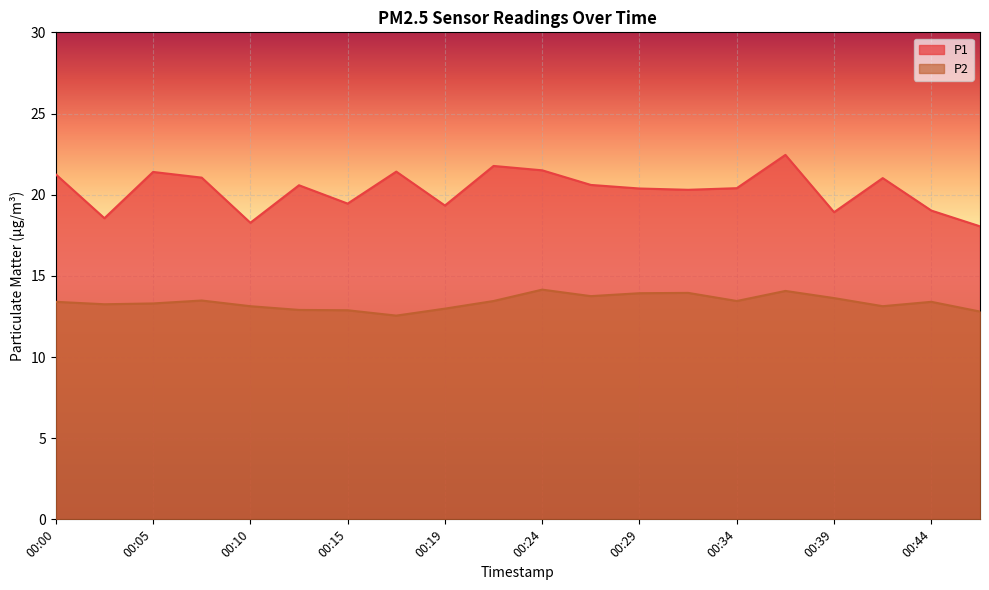

Rank the categories by P1 value from lowest to highest.

00:46, 00:10, 00:02, 00:39, 00:44, 00:19, 00:15, 00:32, 00:29, 00:34, 00:12, 00:27, 00:41, 00:07, 00:00, 00:05, 00:17, 00:24, 00:22, 00:36